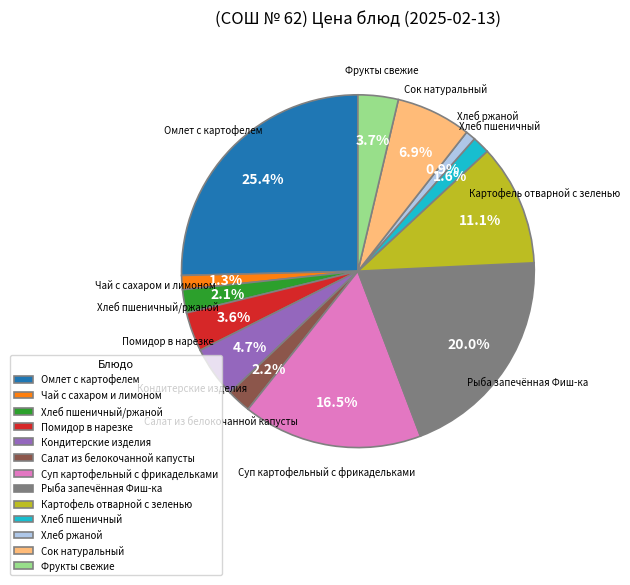

Is Помидор в нарезке the majority of the pie?

No